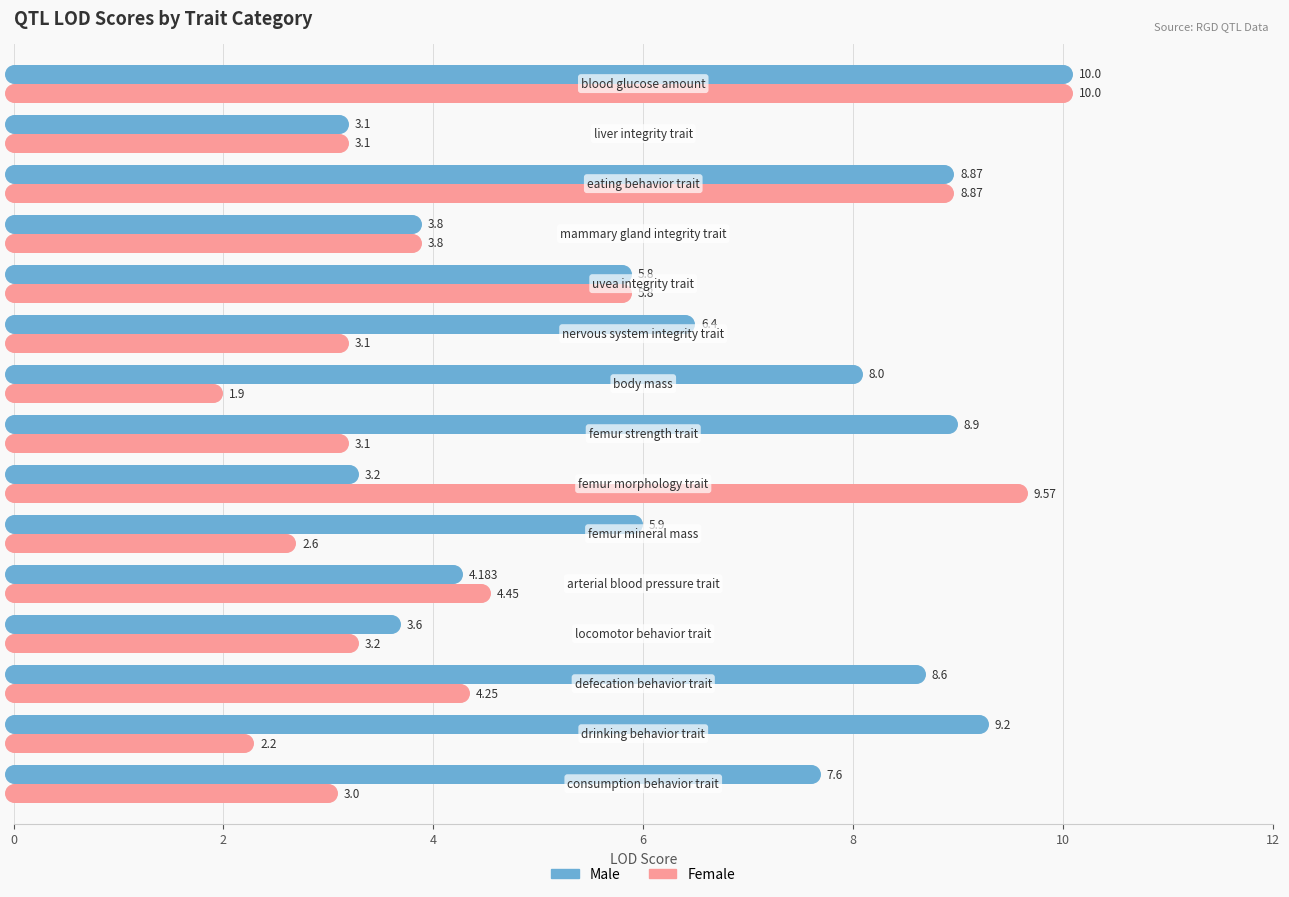

What are all the series names shown in the legend?

Male, Female